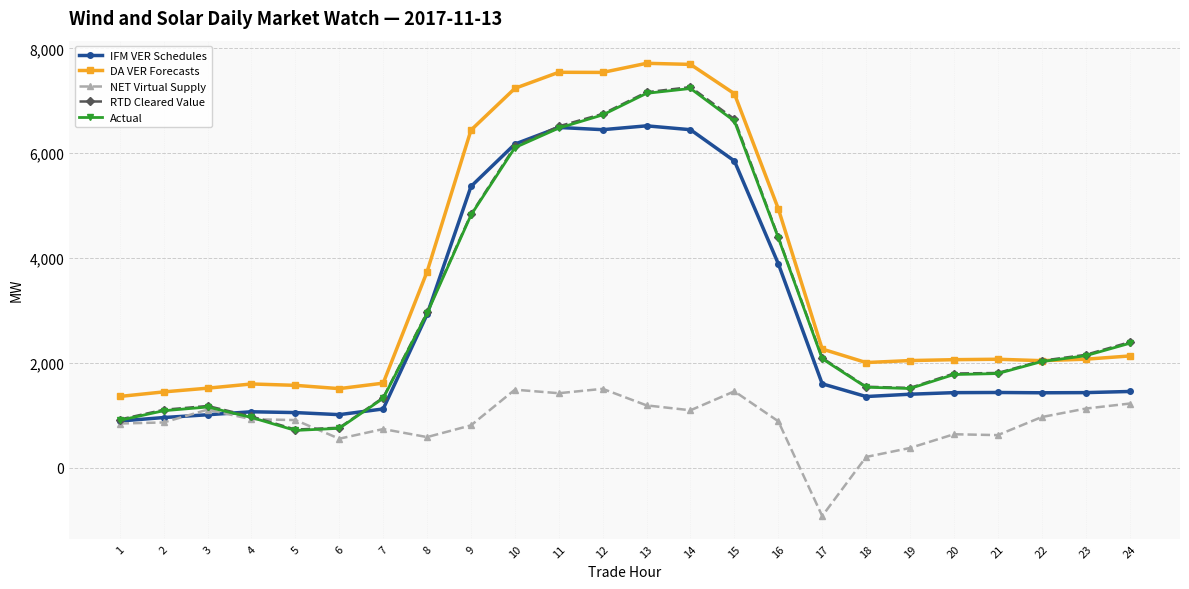

Read the RTD Cleared Value value at 13.

7162.3